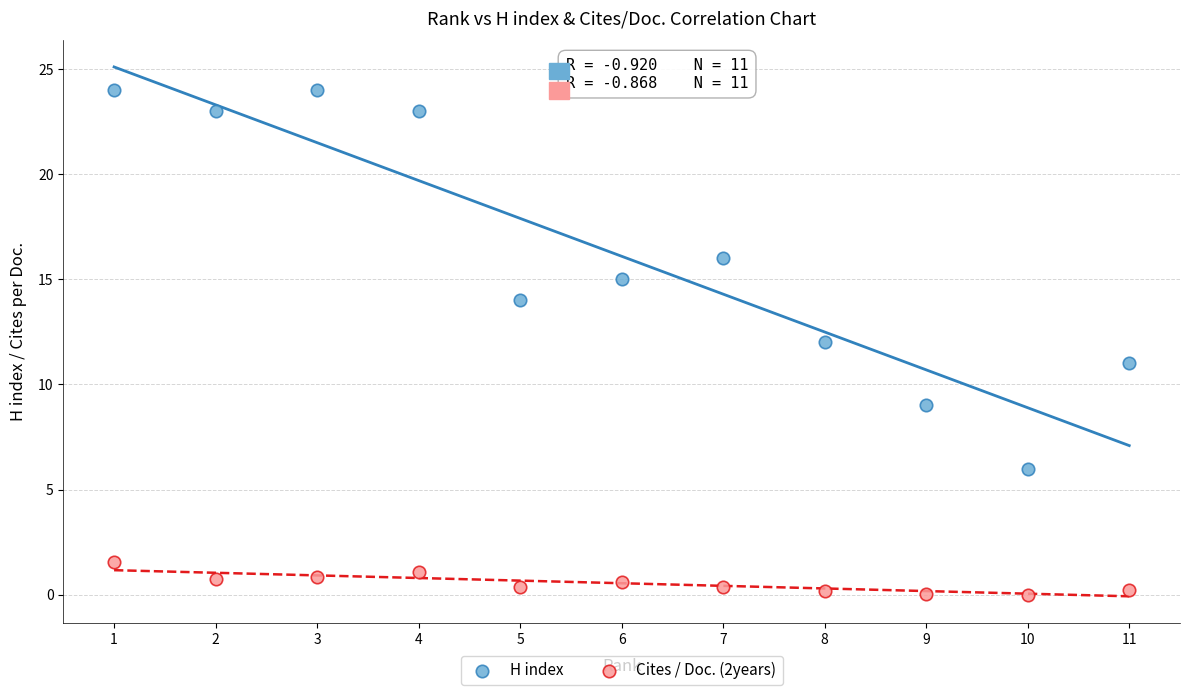

Which series reaches the minimum Y coordinate?

Cites / Doc. (2years)